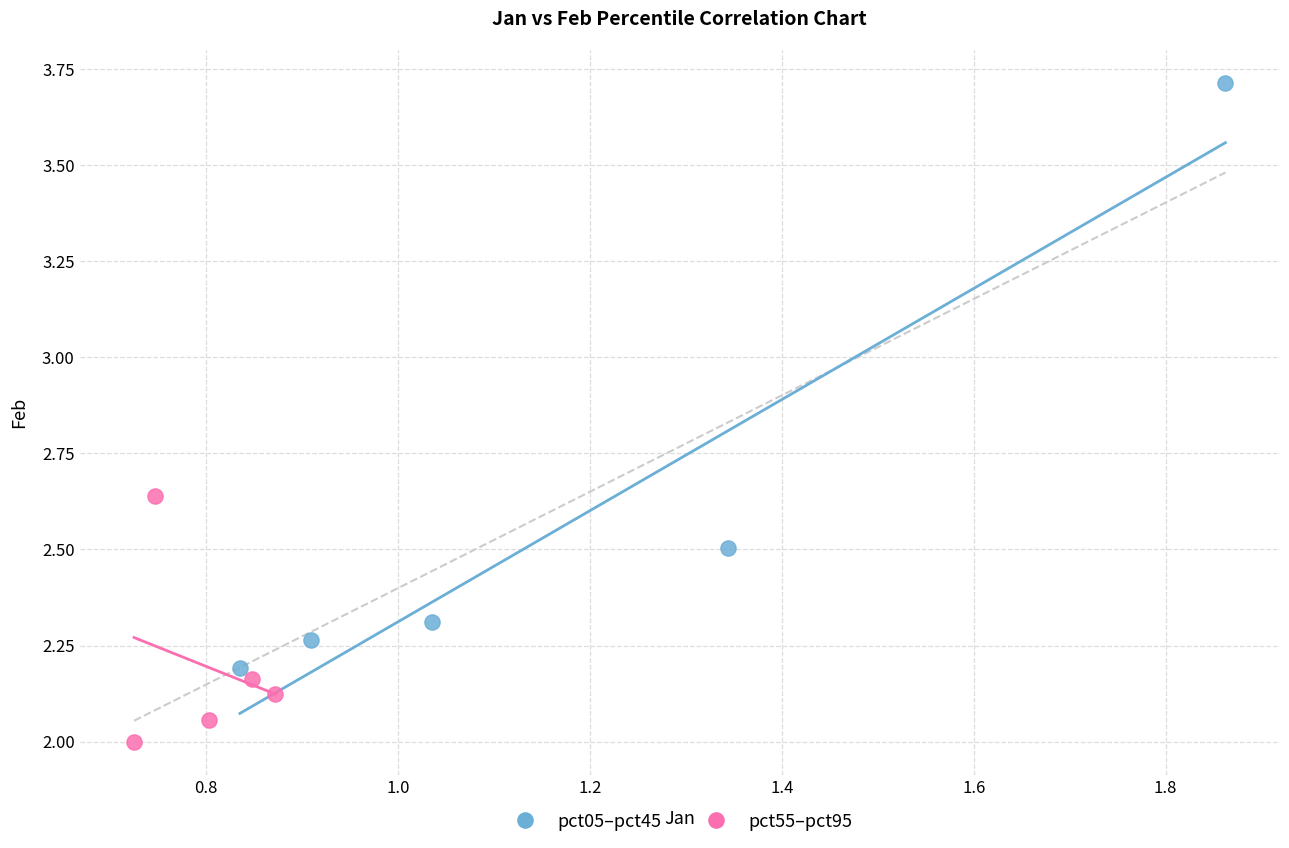

What are all the series names shown in the legend?

pct05–pct45, pct55–pct95